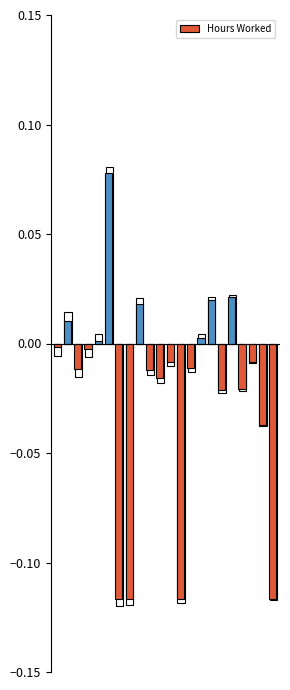

Which category has the lowest value across all series?

6